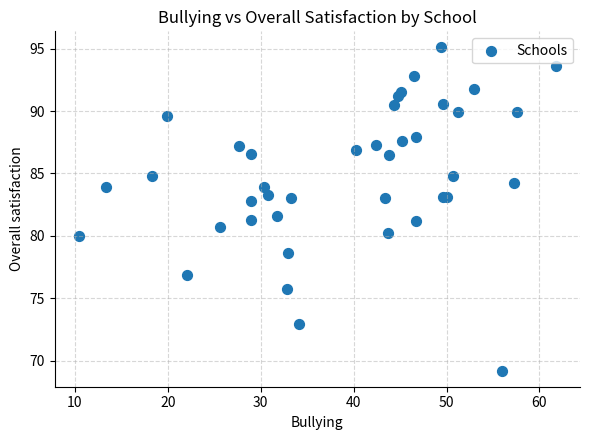

What Y value in the scatter plot is closest to 82?

81.6